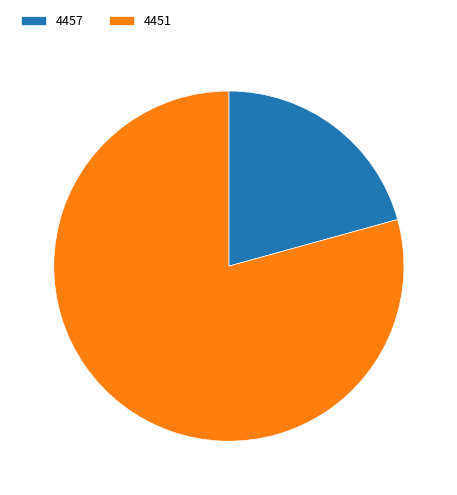

What is the ratio of the value at 4457 to the value at 4451?

0.3